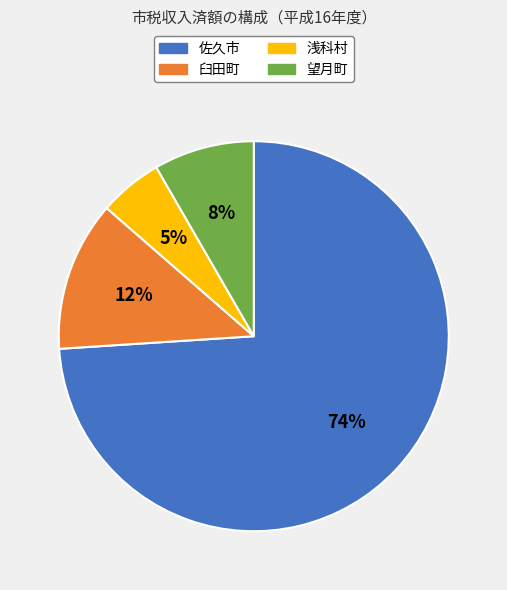

What percentage is the 望月町 slice, to the nearest percent?

8%